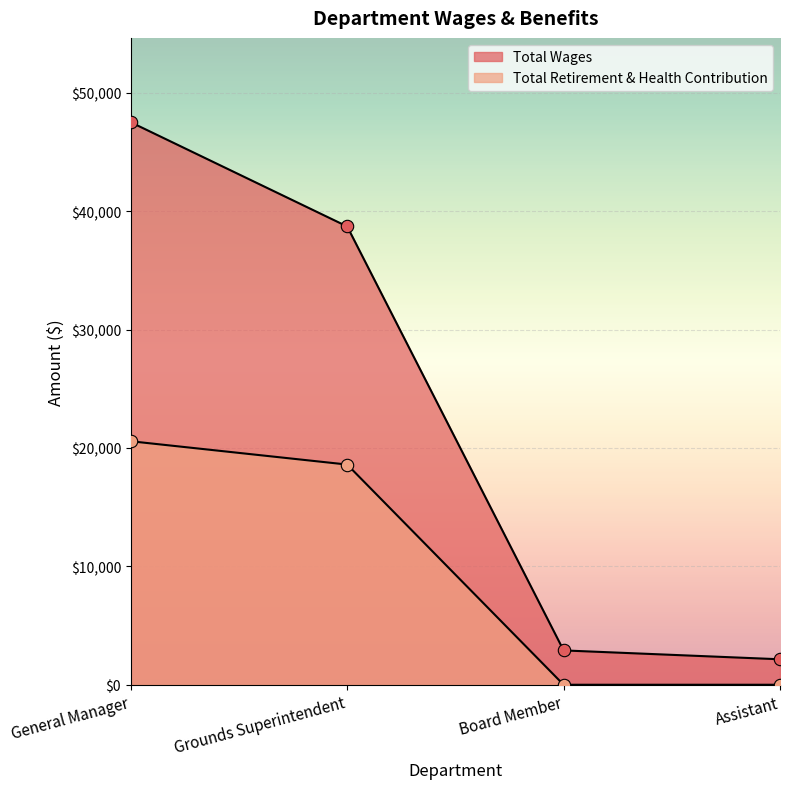

Is the value of Total Retirement & Health Contribution at Board Member greater than the value of Total Wages at Assistant?

No